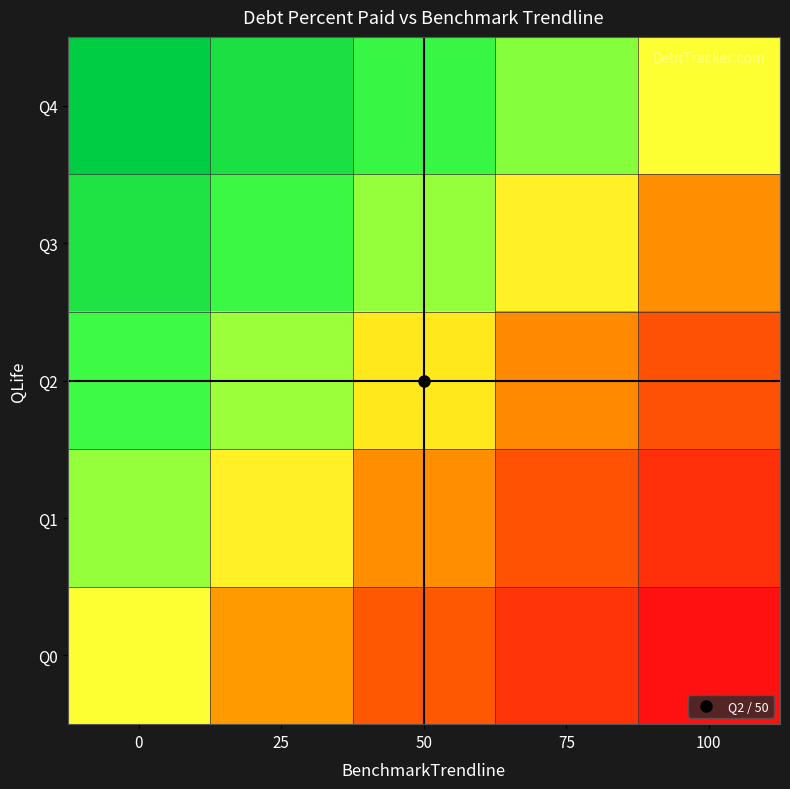

Count the number of categories in the chart.

5